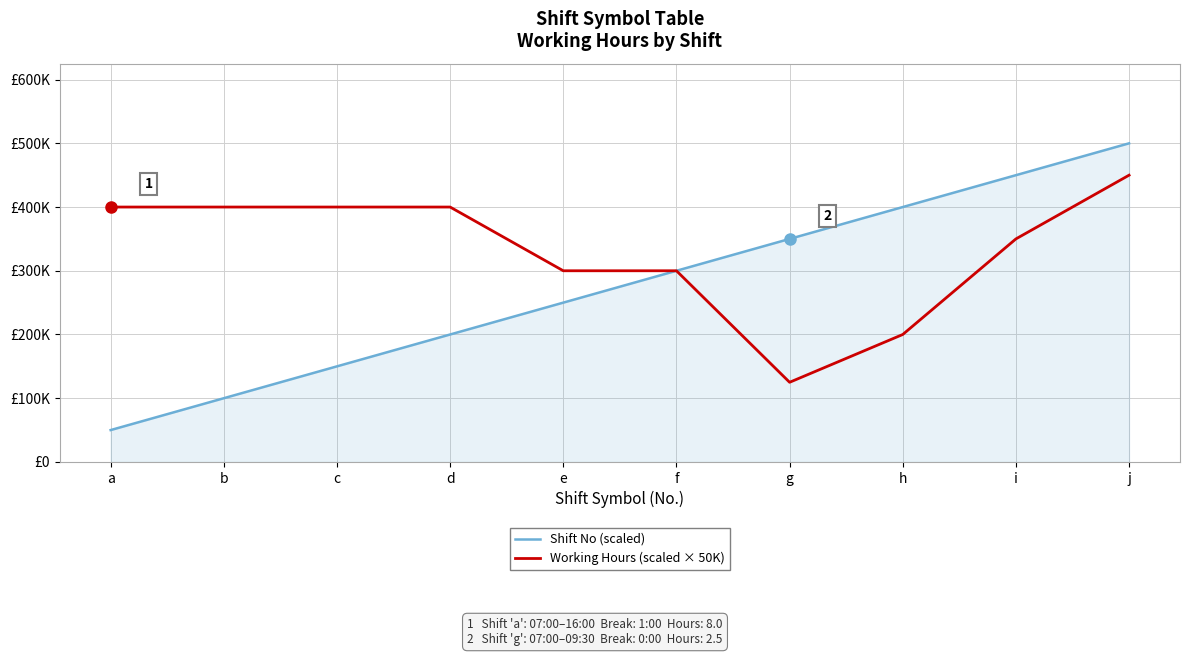

What is the sum of the Shift No (scaled) values at f and c?

450000.0